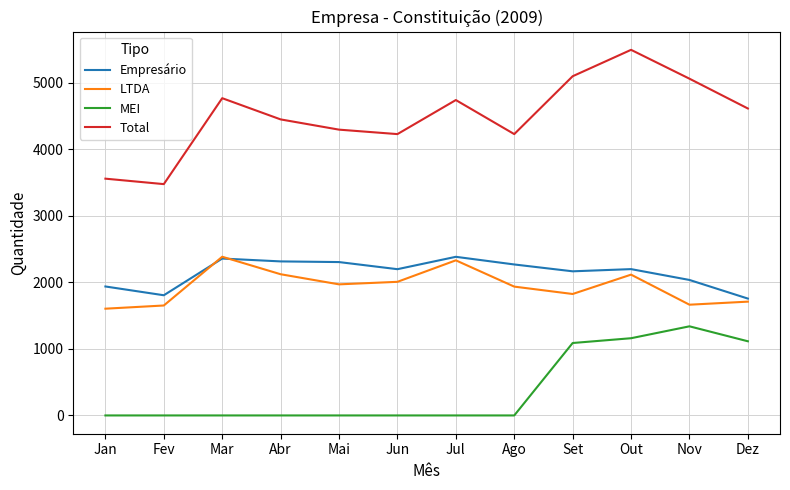

True or false: Total and MEI intersect in this chart.

False